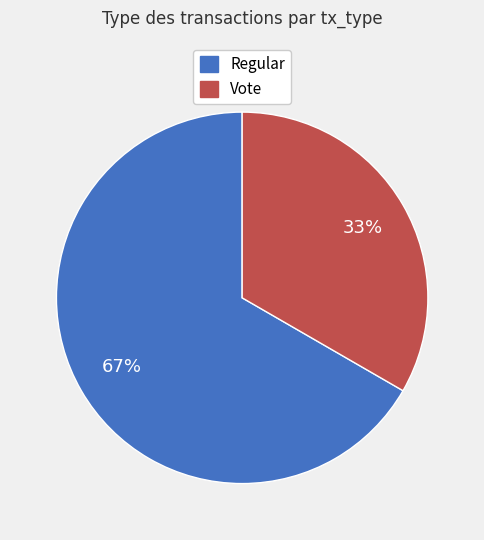

What is the majority slice?

Regular